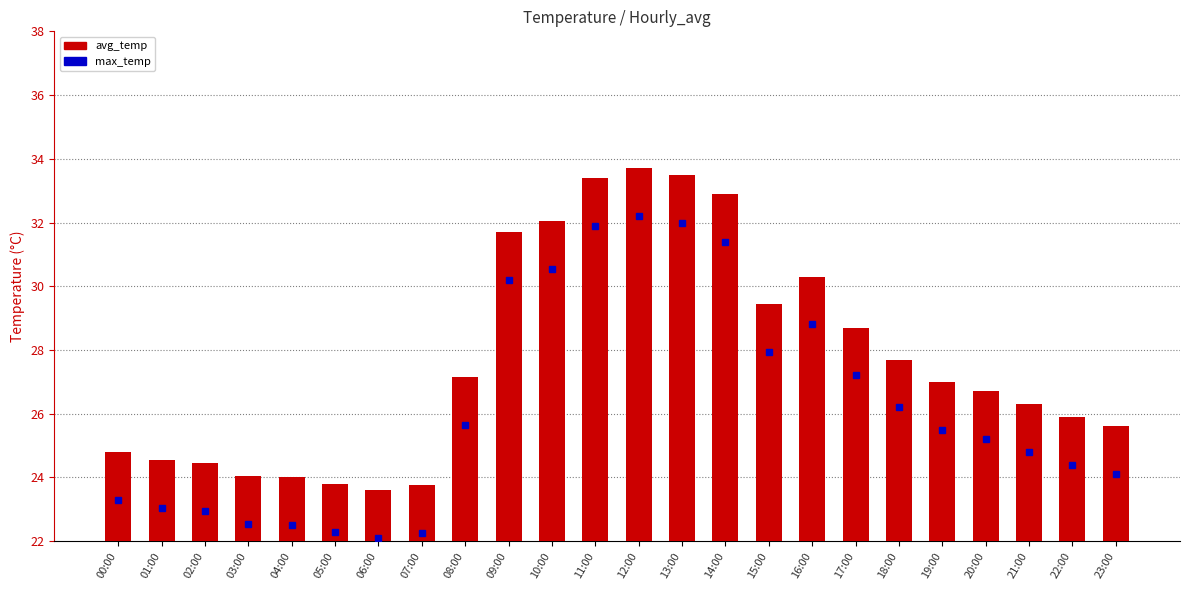

The chart shows a value of 52.6 at 12:00. True or false?

False